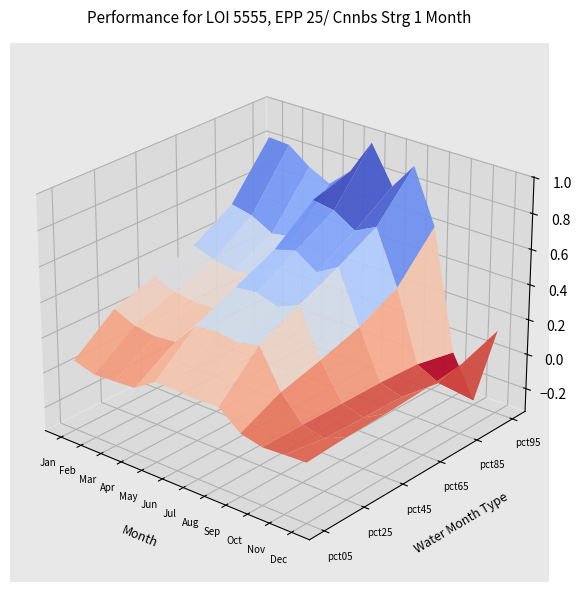

Reading left to right, extract all data points from this chart.

pct05: 0.1	0.0	0.0	0.0	0.1	0.1	0.1	0.1	0.0	-0.0	-0.0	0.0
pct25: 0.2	0.2	0.2	0.2	0.3	0.3	0.3	0.3	0.1	-0.0	-0.0	0.0
pct45: 0.3	0.3	0.3	0.3	0.4	0.4	0.4	0.5	0.2	-0.0	-0.0	0.0
pct65: 0.4	0.4	0.3	0.3	0.5	0.6	0.5	0.6	0.3	-0.0	-0.0	0.0
pct85: 0.5	0.5	0.4	0.5	0.7	0.7	0.6	0.7	0.4	-0.0	-0.1	0.1
pct95: 0.8	0.8	0.7	0.7	0.8	1.0	0.8	0.9	0.6	-0.1	-0.3	0.1